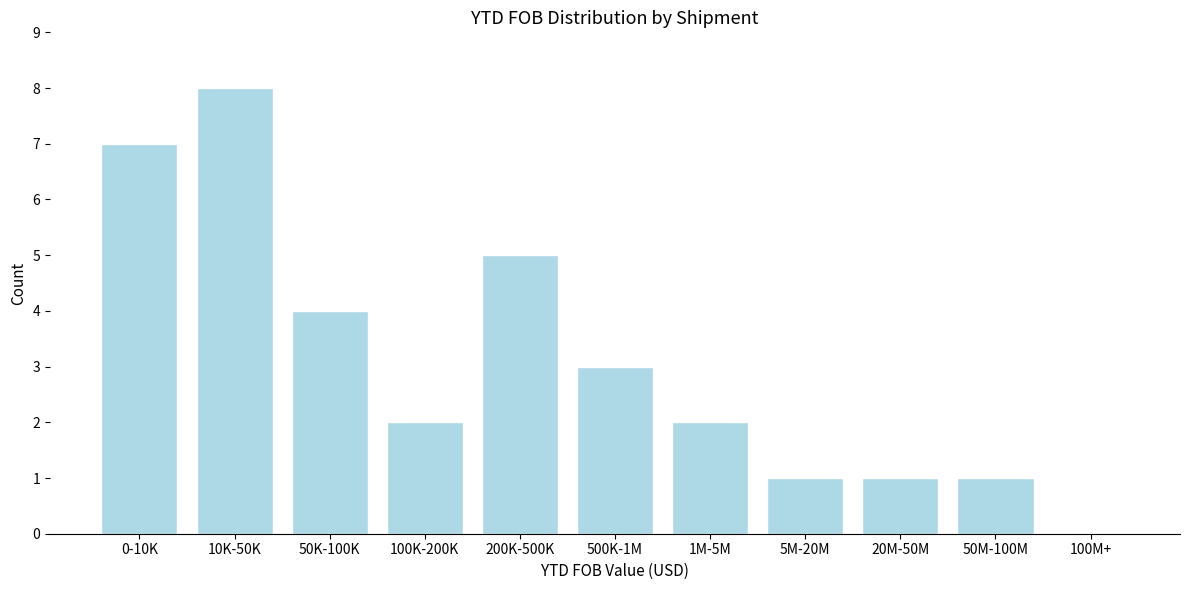

Reading right to left, transcribe all the data shown in this chart.

100M+=0	50M-100M=1	20M-50M=1	5M-20M=1	1M-5M=2	500K-1M=3	200K-500K=5	100K-200K=2	50K-100K=4	10K-50K=8	0-10K=7